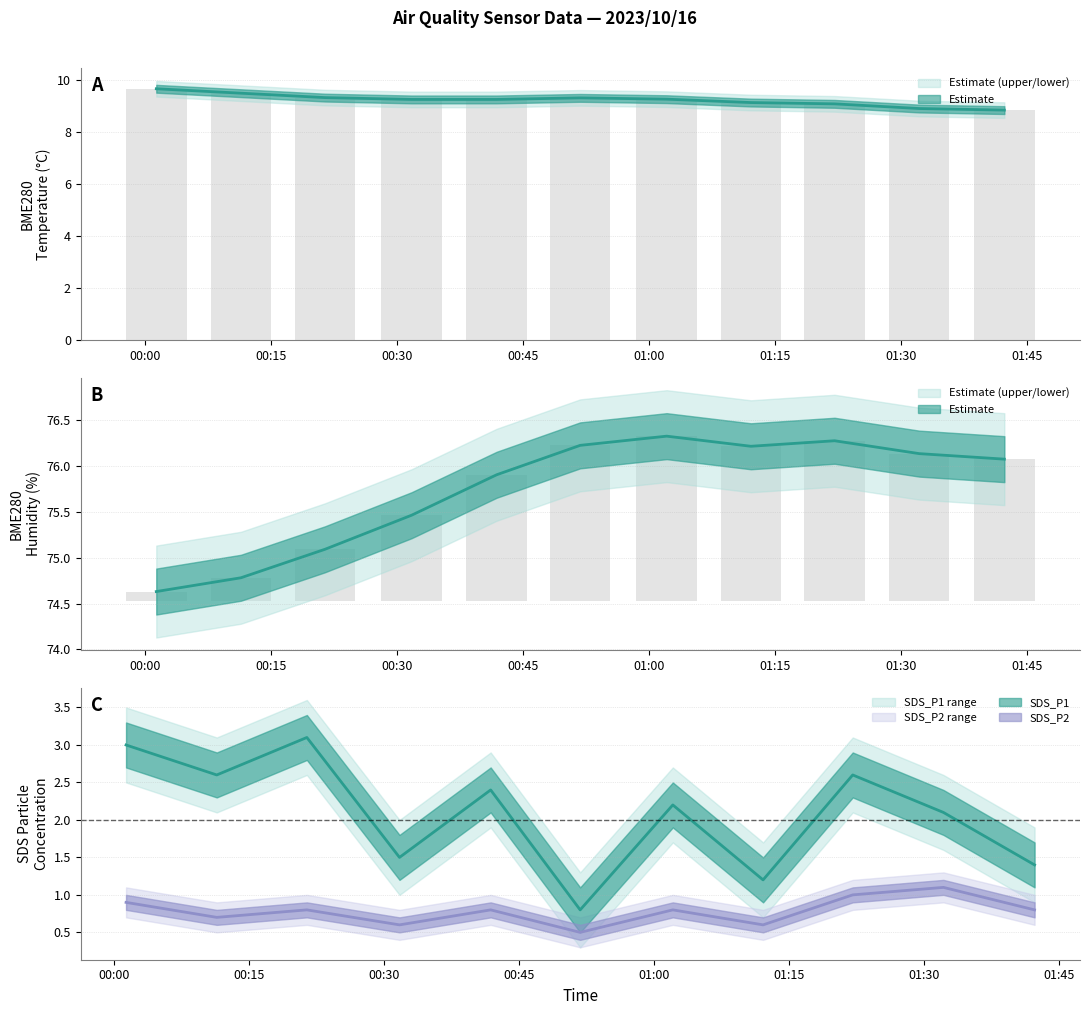

The value of SDS_P1 at 2023/10/16 00:11 is 4.3. True or false?

False